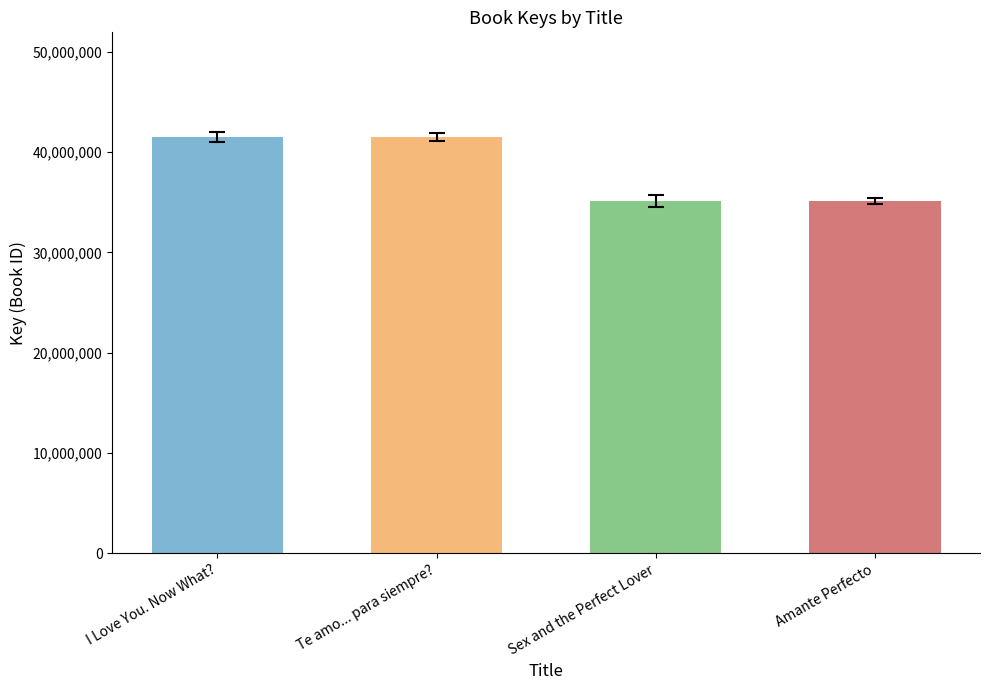

At which label is the value closest to 38354606?

I Love You. Now What?